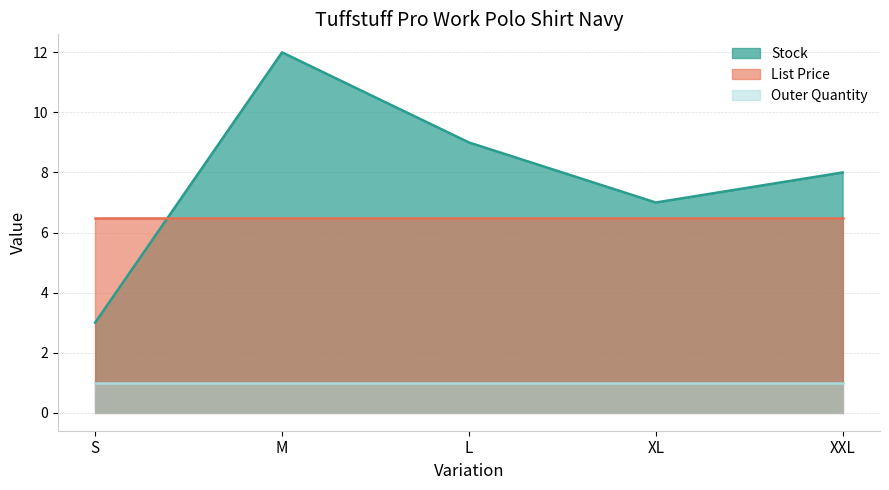

What is the minimum value shown in the chart?

1.0